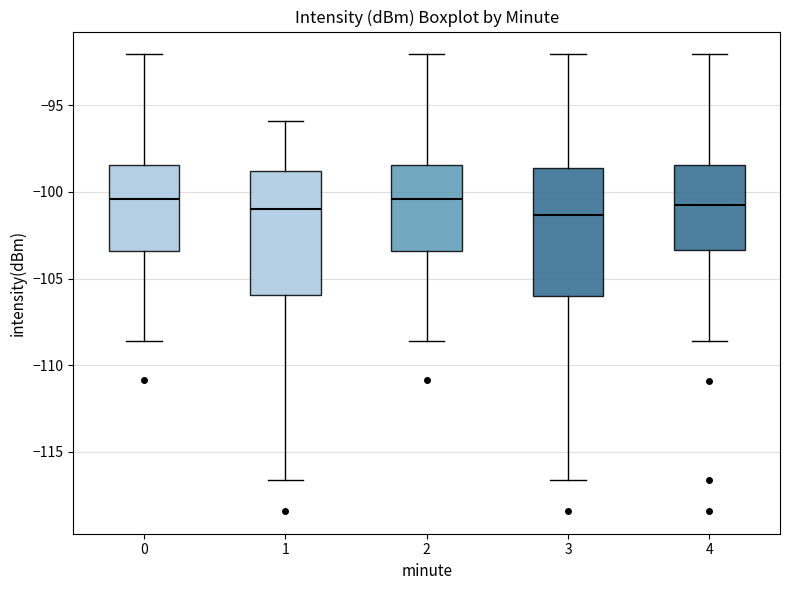

Where does the median line of the box at x = 4 sit on the y-axis? The values are not printed on the chart, so give them approximately, as read against the axis.

-100.5